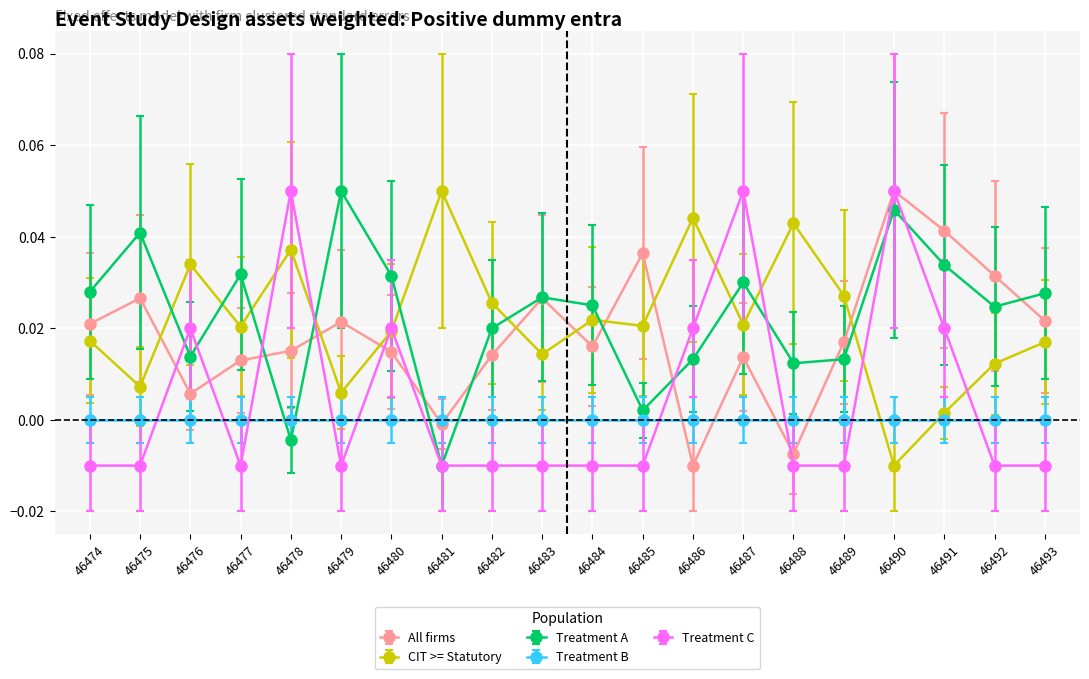

True or false: CIT >= Statutory and All firms intersect in this chart.

True